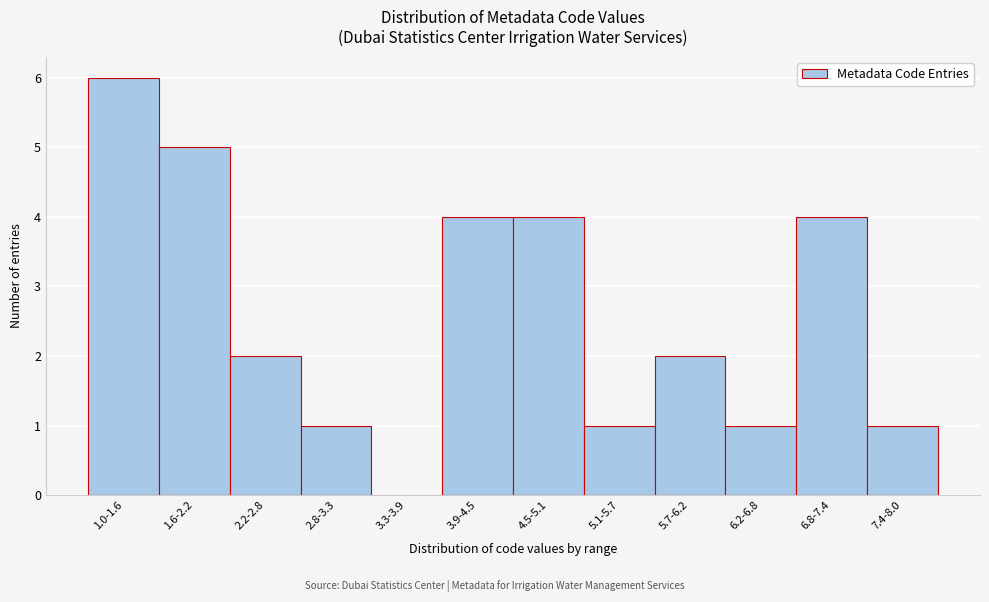

Reading left to right, transcribe all the data shown in this chart.

1.0-1.6=6	1.6-2.2=5	2.2-2.8=2	2.8-3.3=1	3.3-3.9=0	3.9-4.5=4	4.5-5.1=4	5.1-5.7=1	5.7-6.2=2	6.2-6.8=1	6.8-7.4=4	7.4-8.0=1